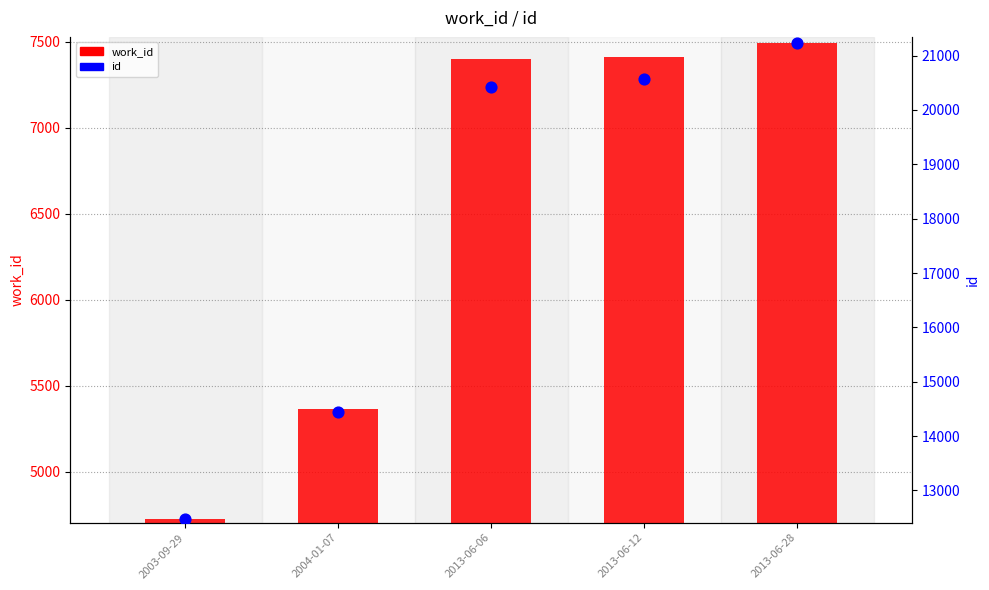

Which series contains the lowest Y value?

work_id